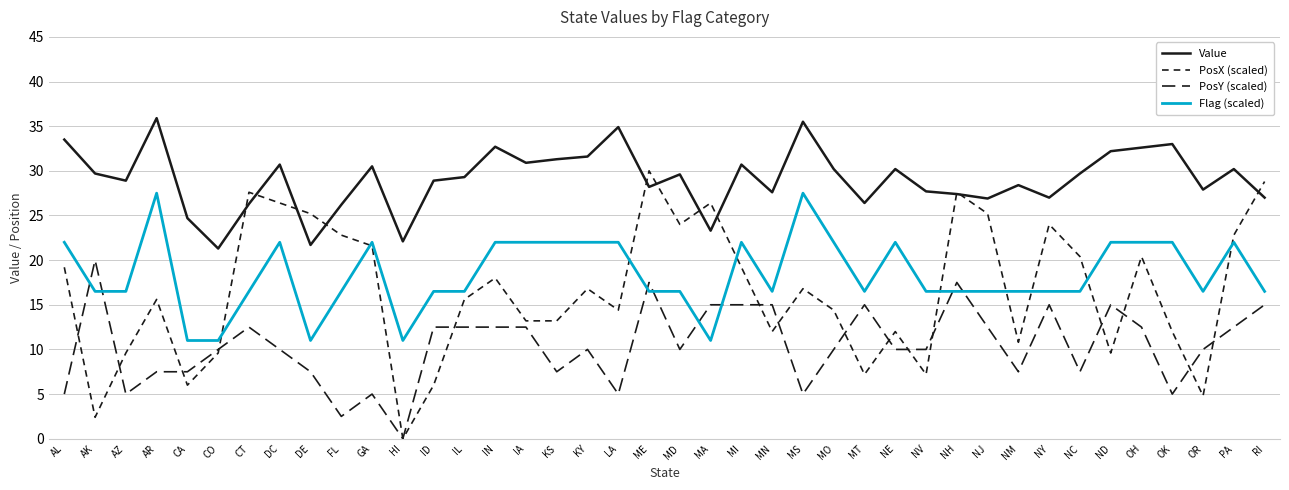

Reading left to right, transcribe all the data shown in this chart.

Value: AL=33.5	AK=29.7	AZ=28.9	AR=35.9	CA=24.7	CO=21.3	CT=26.3	DC=30.7	DE=21.7	FL=26.2	GA=30.5	HI=22.1	ID=28.9	IL=29.3	IN=32.7	IA=30.9	KS=31.3	KY=31.6	LA=34.9	ME=28.2	MD=29.6	MA=23.3	MI=30.7	MN=27.6	MS=35.5	MO=30.2	MT=26.4	NE=30.2	NV=27.7	NH=27.4	NJ=26.9	NM=28.4	NY=27.0	NC=29.7	ND=32.2	OH=32.6	OK=33.0	OR=27.9	PA=30.2	RI=27.0
PosX (scaled): AL=19.2	AK=2.4	AZ=9.6	AR=15.6	CA=6.0	CO=9.6	CT=27.6	DC=26.4	DE=25.2	FL=22.8	GA=21.6	HI=0.0	ID=6.0	IL=15.6	IN=18.0	IA=13.2	KS=13.2	KY=16.8	LA=14.4	ME=30.0	MD=24.0	MA=26.4	MI=19.2	MN=12.0	MS=16.8	MO=14.4	MT=7.2	NE=12.0	NV=7.2	NH=27.6	NJ=25.2	NM=10.8	NY=24.0	NC=20.4	ND=9.6	OH=20.4	OK=12.0	OR=4.8	PA=22.8	RI=28.8
PosY (scaled): AL=5.0	AK=20.0	AZ=5.0	AR=7.5	CA=7.5	CO=10.0	CT=12.5	DC=10.0	DE=7.5	FL=2.5	GA=5.0	HI=0.0	ID=12.5	IL=12.5	IN=12.5	IA=12.5	KS=7.5	KY=10.0	LA=5.0	ME=17.5	MD=10.0	MA=15.0	MI=15.0	MN=15.0	MS=5.0	MO=10.0	MT=15.0	NE=10.0	NV=10.0	NH=17.5	NJ=12.5	NM=7.5	NY=15.0	NC=7.5	ND=15.0	OH=12.5	OK=5.0	OR=10.0	PA=12.5	RI=15.0
Flag (scaled): AL=22.0	AK=16.5	AZ=16.5	AR=27.5	CA=11.0	CO=11.0	CT=16.5	DC=22.0	DE=11.0	FL=16.5	GA=22.0	HI=11.0	ID=16.5	IL=16.5	IN=22.0	IA=22.0	KS=22.0	KY=22.0	LA=22.0	ME=16.5	MD=16.5	MA=11.0	MI=22.0	MN=16.5	MS=27.5	MO=22.0	MT=16.5	NE=22.0	NV=16.5	NH=16.5	NJ=16.5	NM=16.5	NY=16.5	NC=16.5	ND=22.0	OH=22.0	OK=22.0	OR=16.5	PA=22.0	RI=16.5